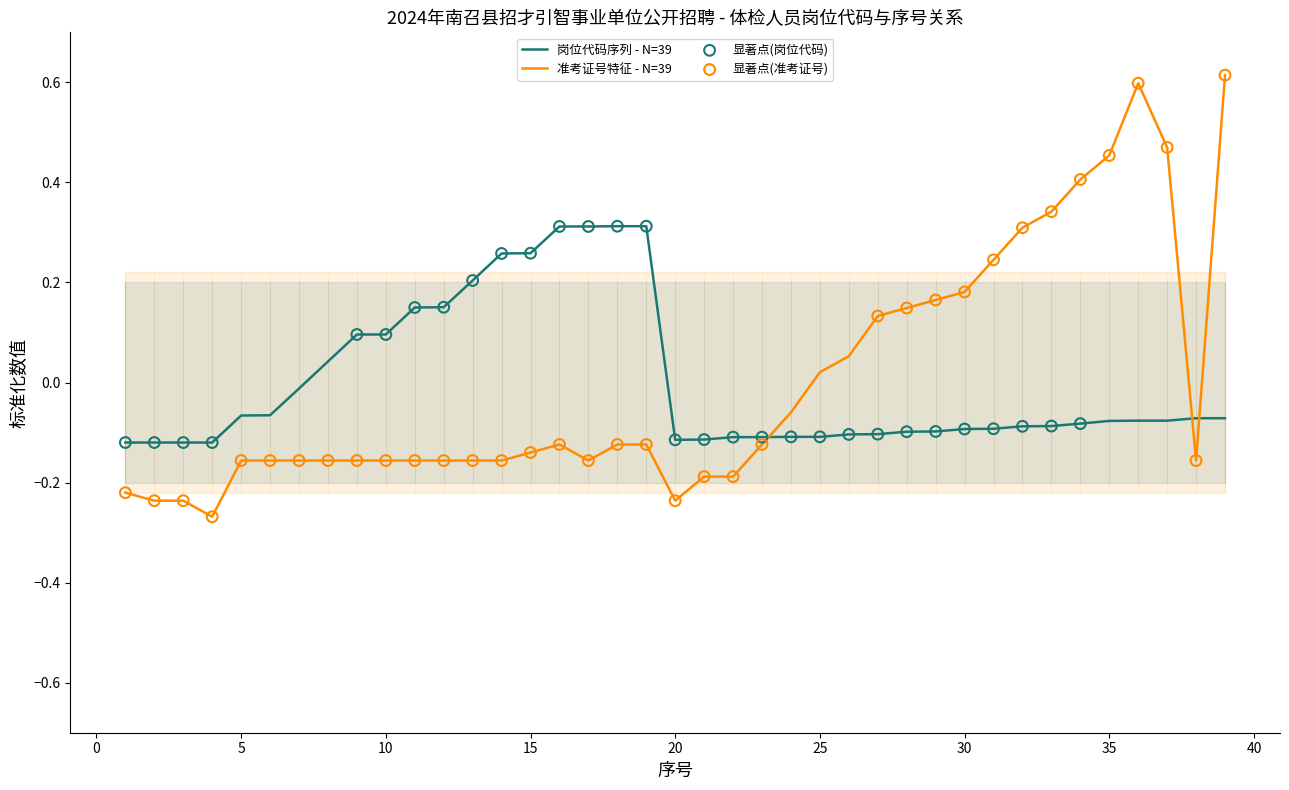

Is the value of 准考证号缩放 at 38 greater than the value of 岗位代码 at 21?

No